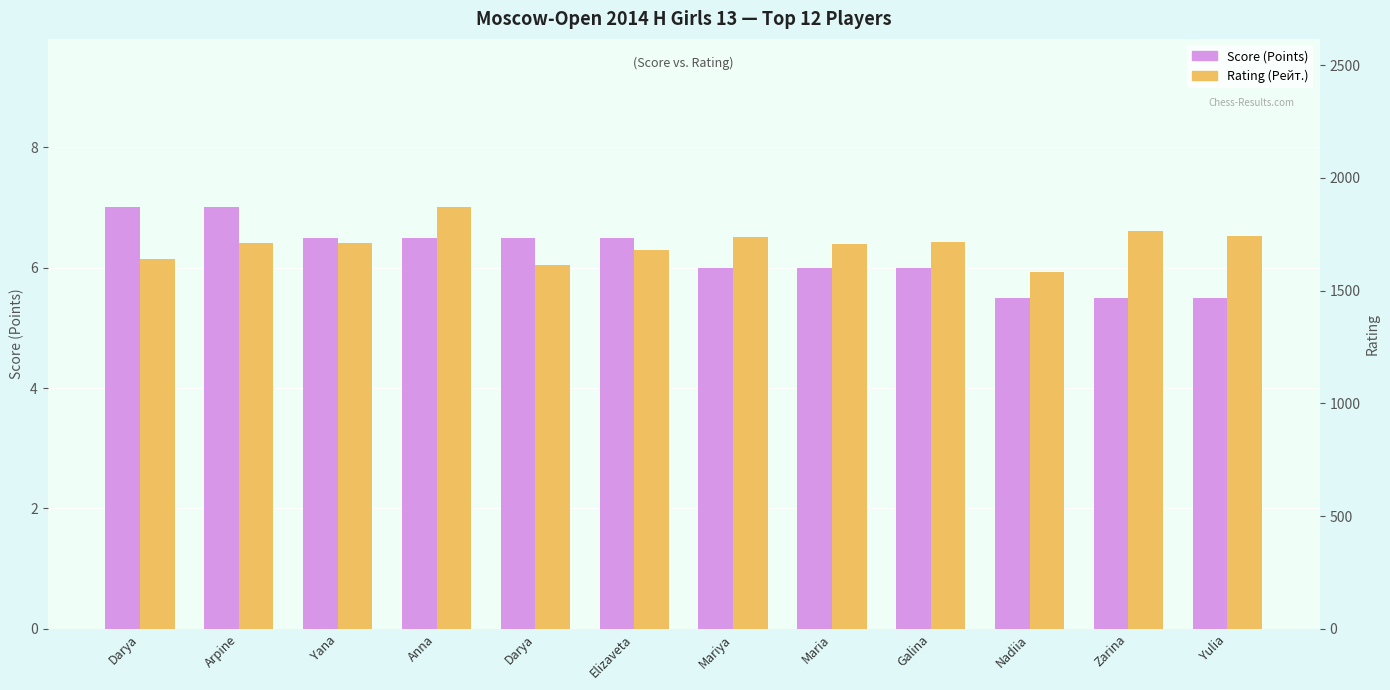

Which series changed the most between Anna and Darya?

Rating (Рейт.)